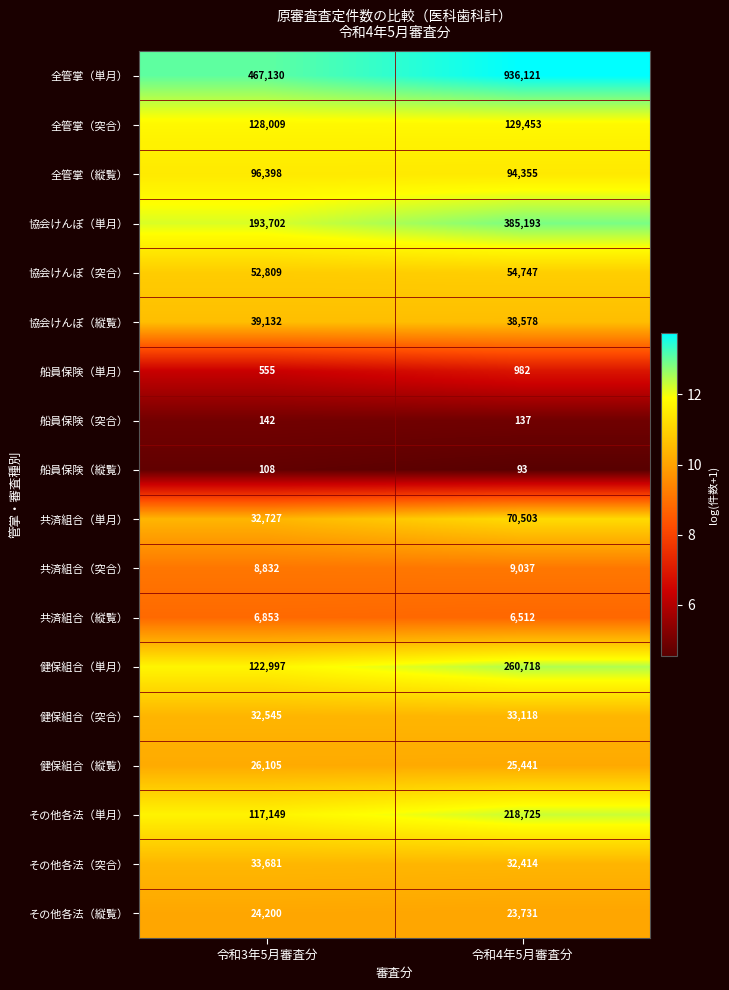

What is the sum of all 共済組合（単月） values?

103230